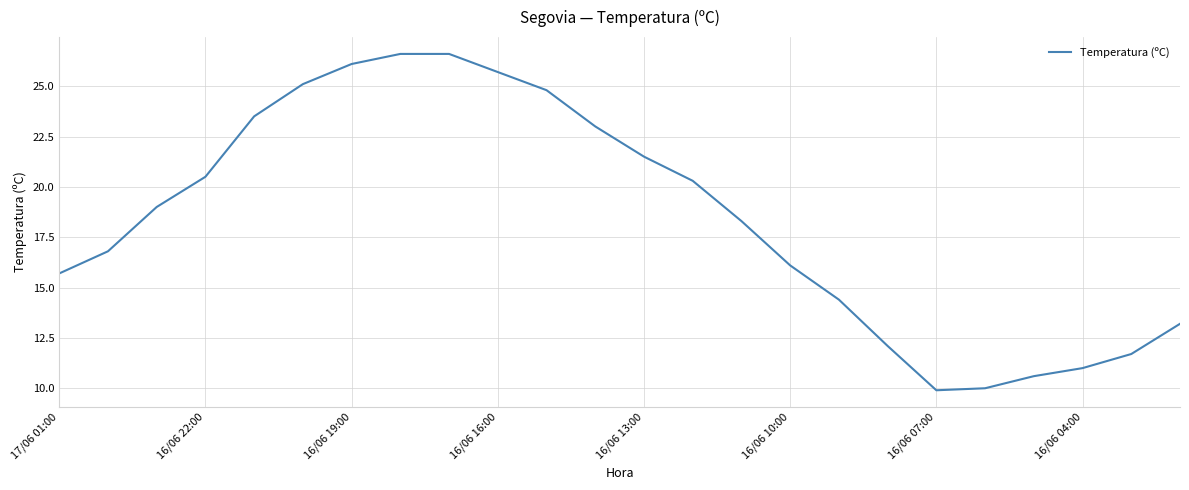

How many distinct data groups are displayed?

1